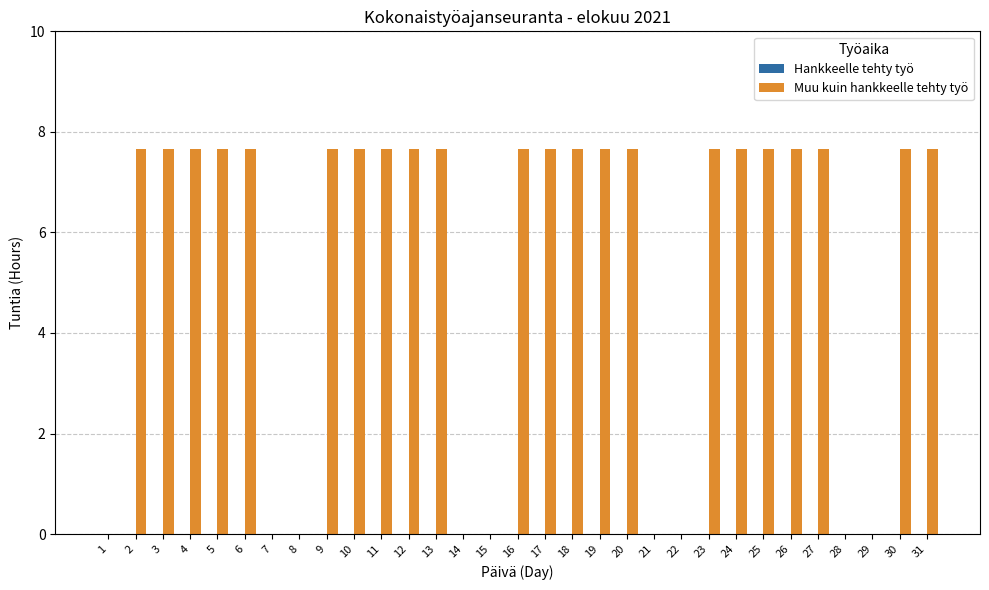

Are the bars horizontal?

No